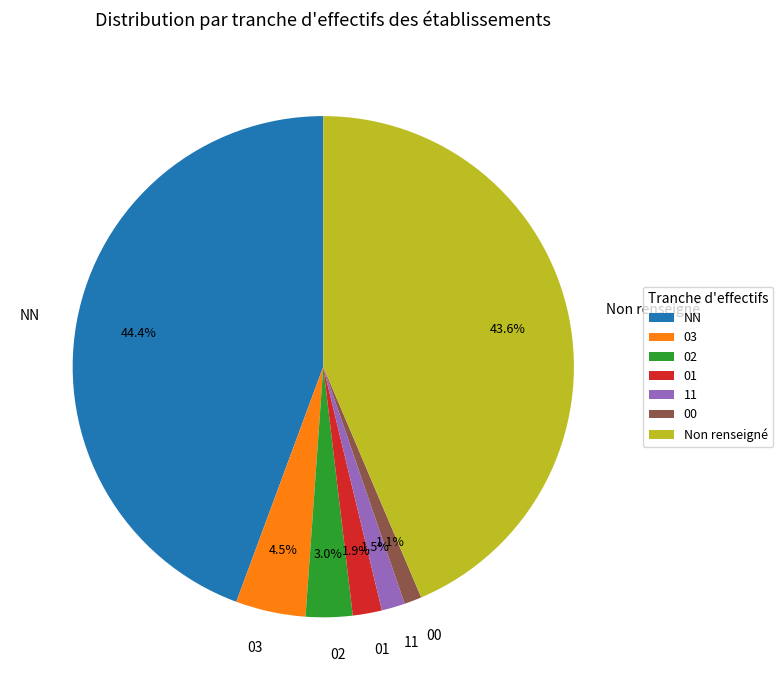

Approximately how many times larger is the value at 11 compared to 02?

0.5